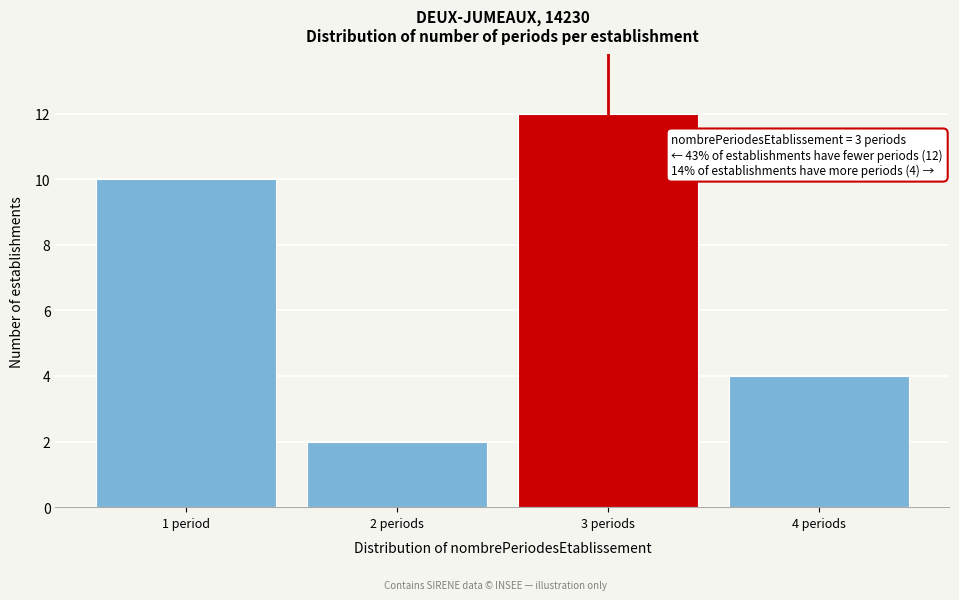

Reading right to left, what are all the values shown in this chart?

4	12	2	10